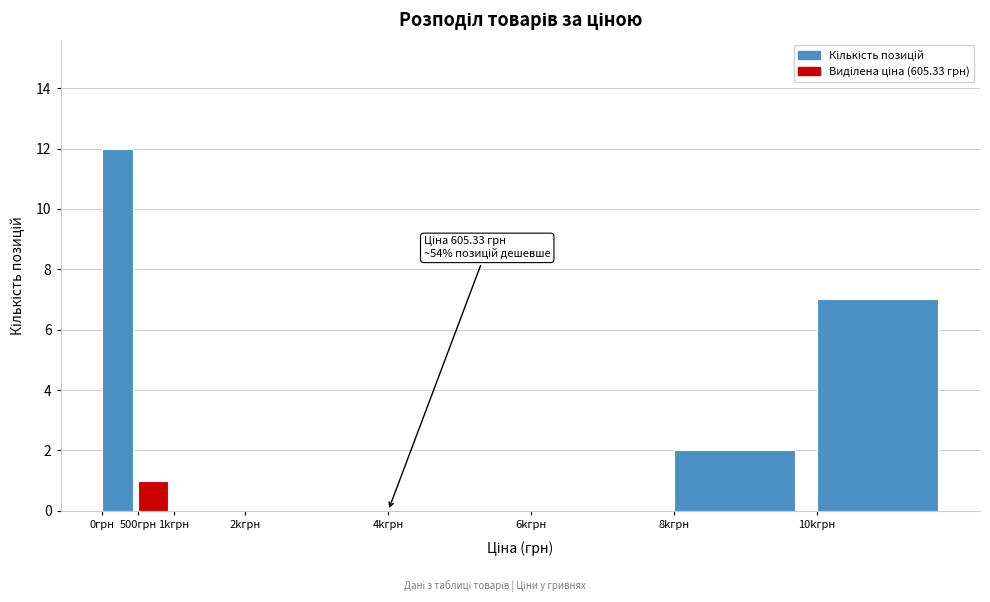

Reading left to right, what are all the values shown in this chart?

0грн=12	500грн=1	1kгрн=0	2kгрн=0	4kгрн=0	6kгрн=0	8kгрн=2	10kгрн=7